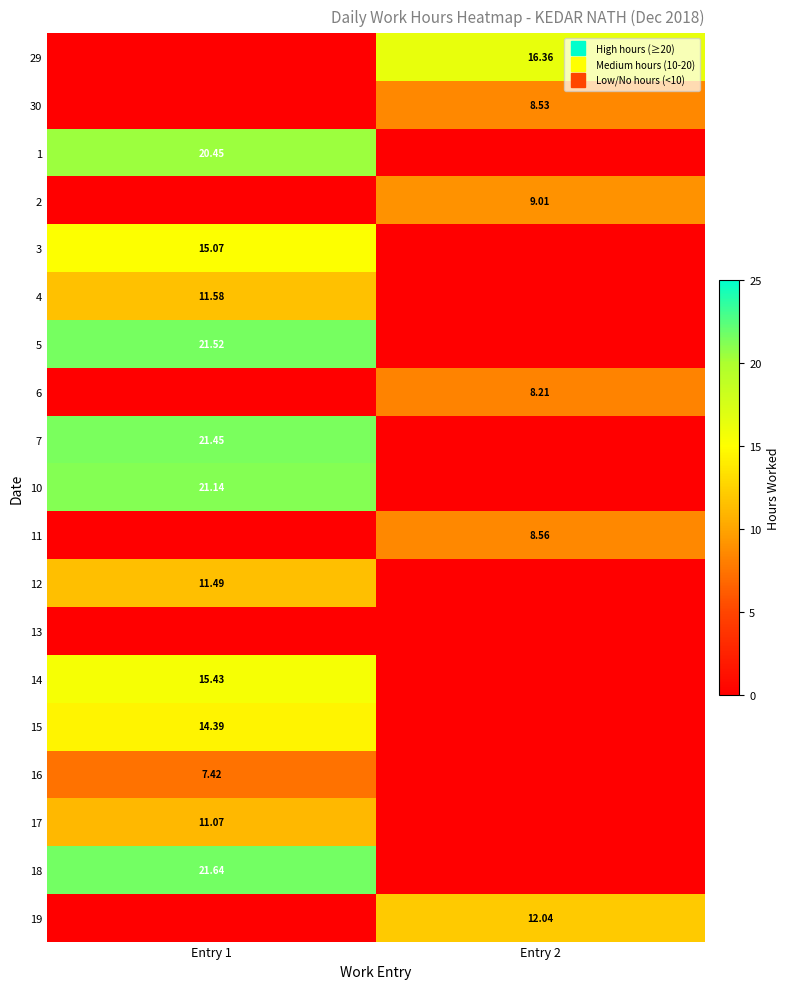

What is the sum of all 7 values?

21.4